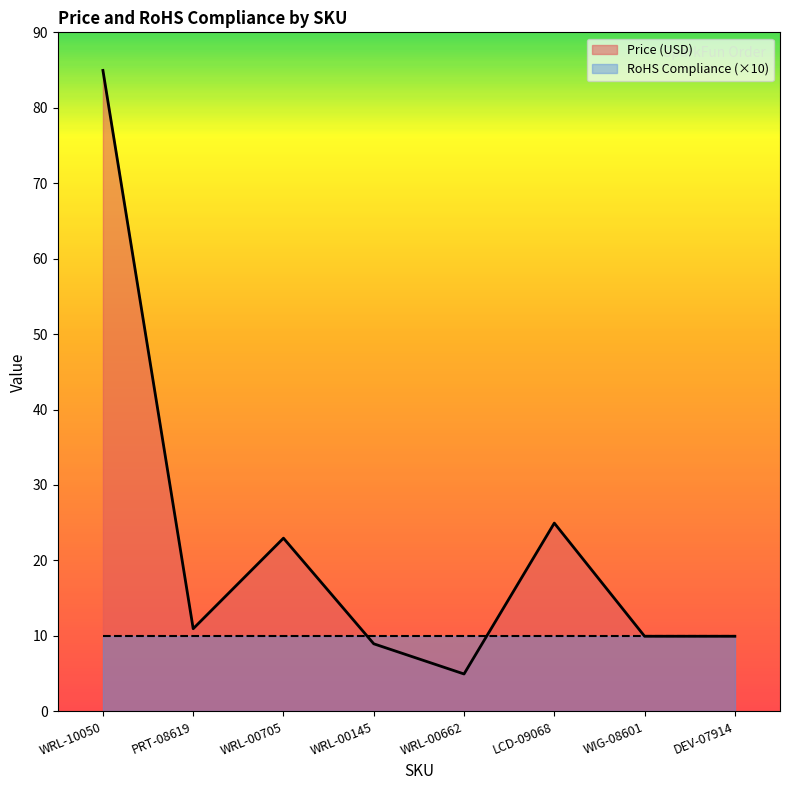

Rank the categories by value from highest to lowest.

WRL-10050, LCD-09068, WRL-00705, PRT-08619, WIG-08601, DEV-07914, WRL-00145, WRL-00662